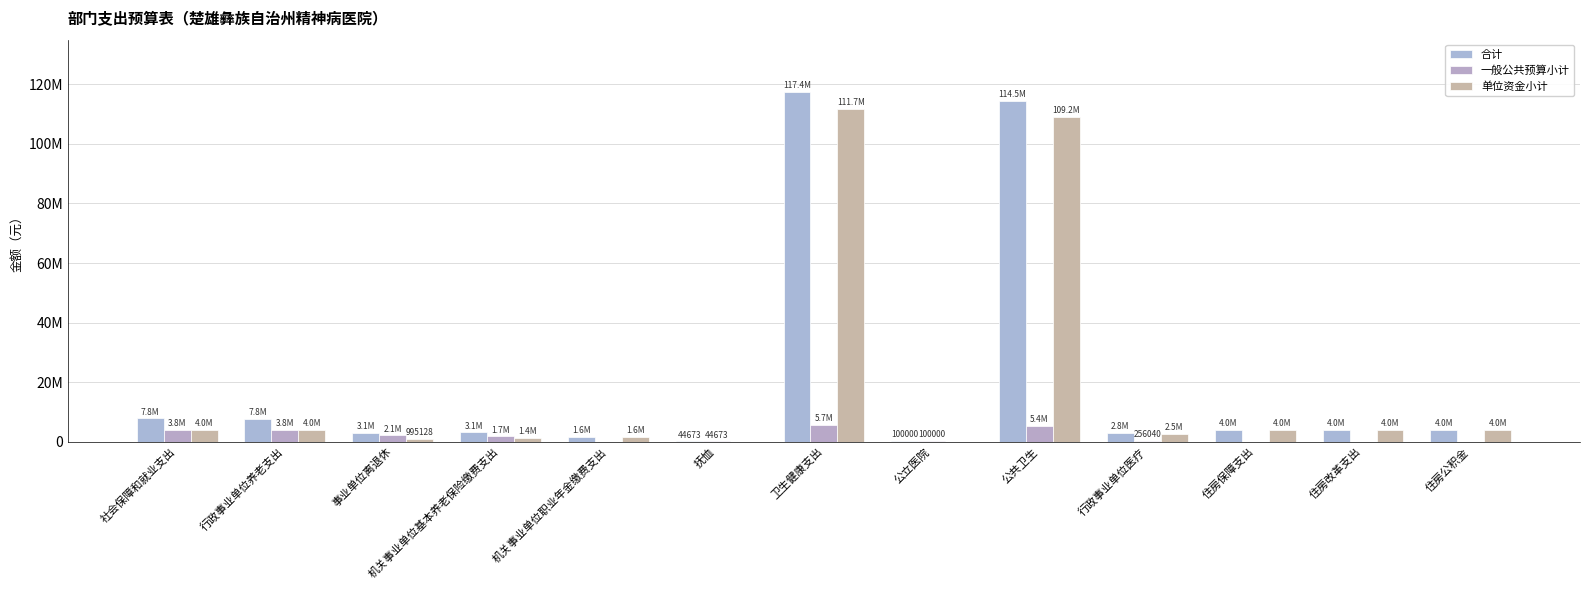

True or false: 一般公共预算小计 has a value of 0.0 at 住房保障支出.

True